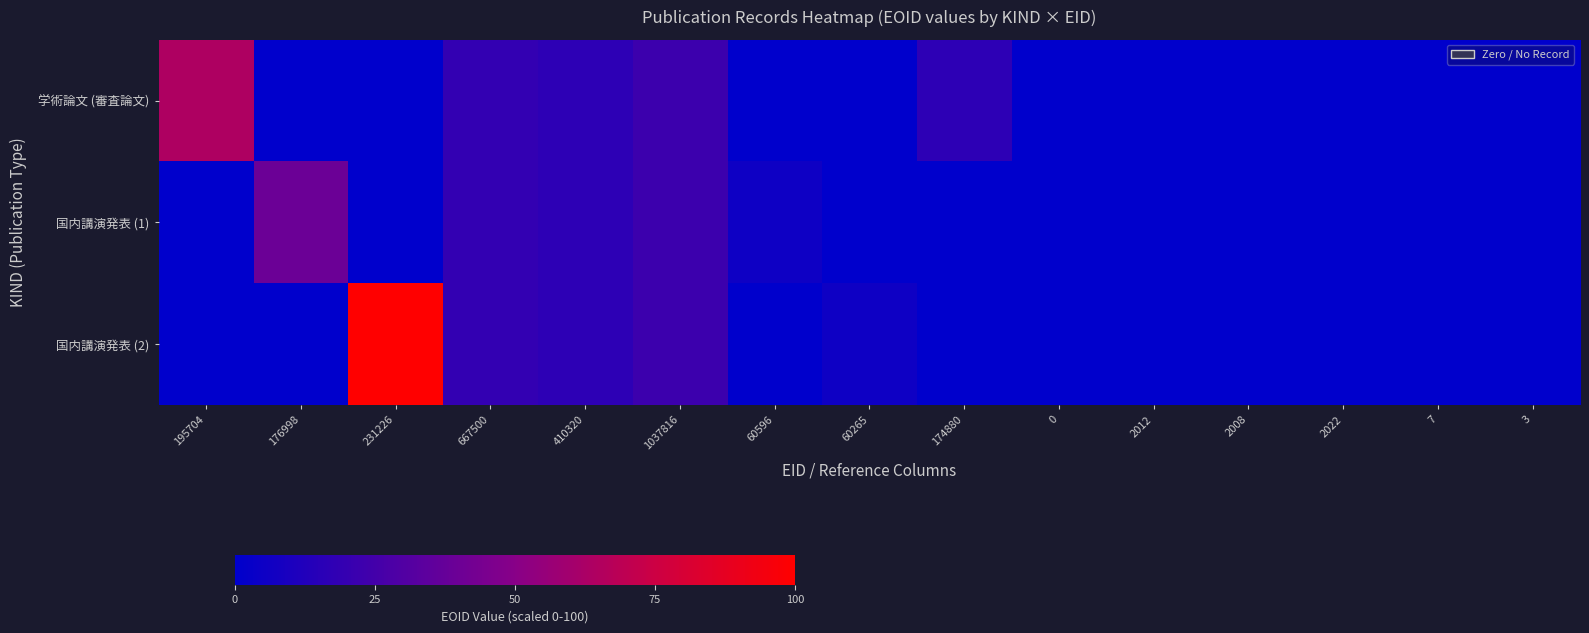

Between 60265 and 2012, which series saw the biggest shift?

国内講演発表 (2)